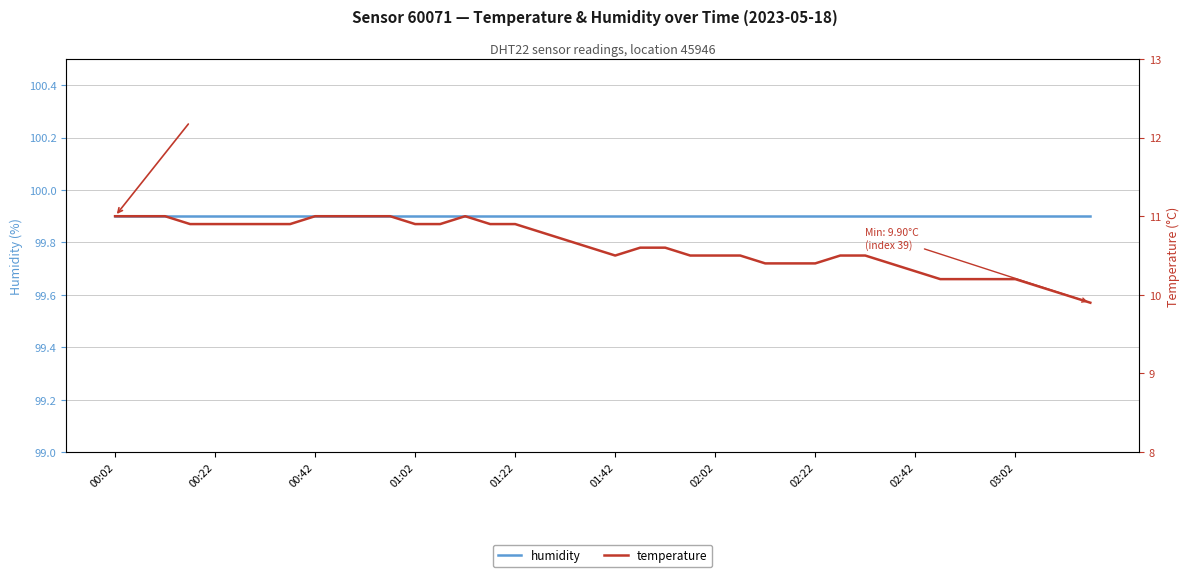

At which label is humidity closest to 99?

00:02